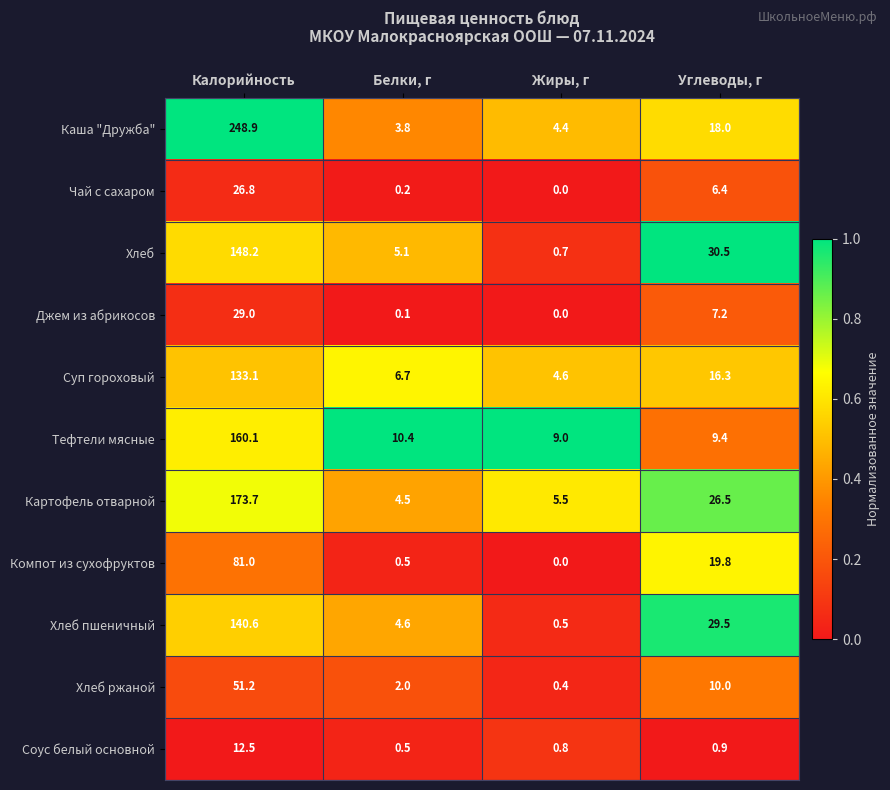

Rank the series at Калорийность from highest to lowest value.

Каша "Дружба", Картофель отварной, Тефтели мясные, Хлеб, Хлеб пшеничный, Суп гороховый, Компот из сухофруктов, Хлеб ржаной, Джем из абрикосов, Чай с сахаром, Соус белый основной